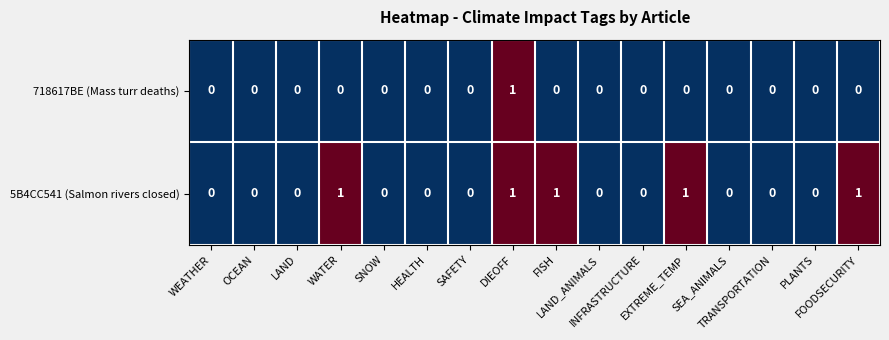

List the series in order of their overall mean, highest first.

5B4CC541 (Salmon rivers closed), 718617BE (Mass turr deaths)